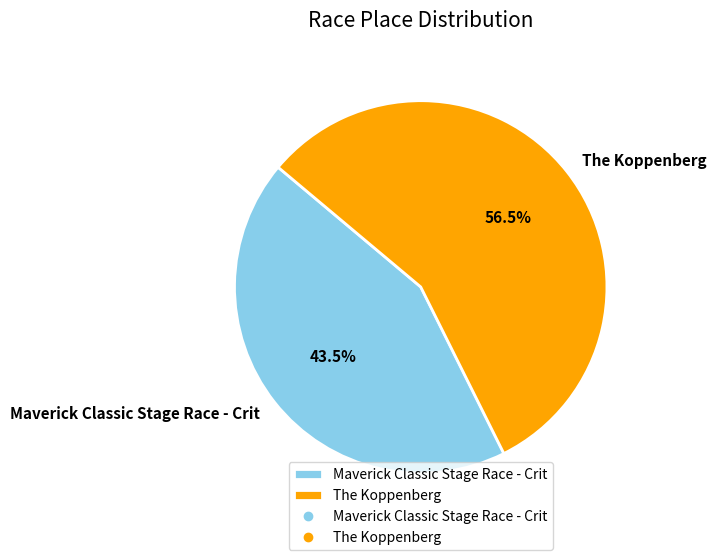

What percentage is NOT represented by The Koppenberg?

43.5%